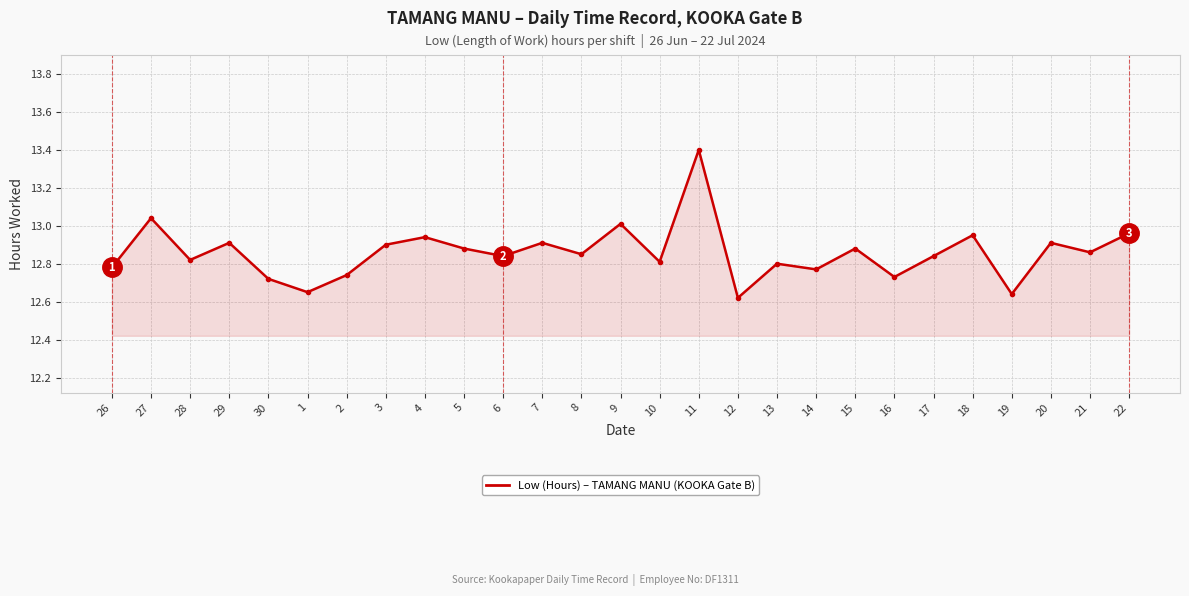

How many data points does each series have?

27